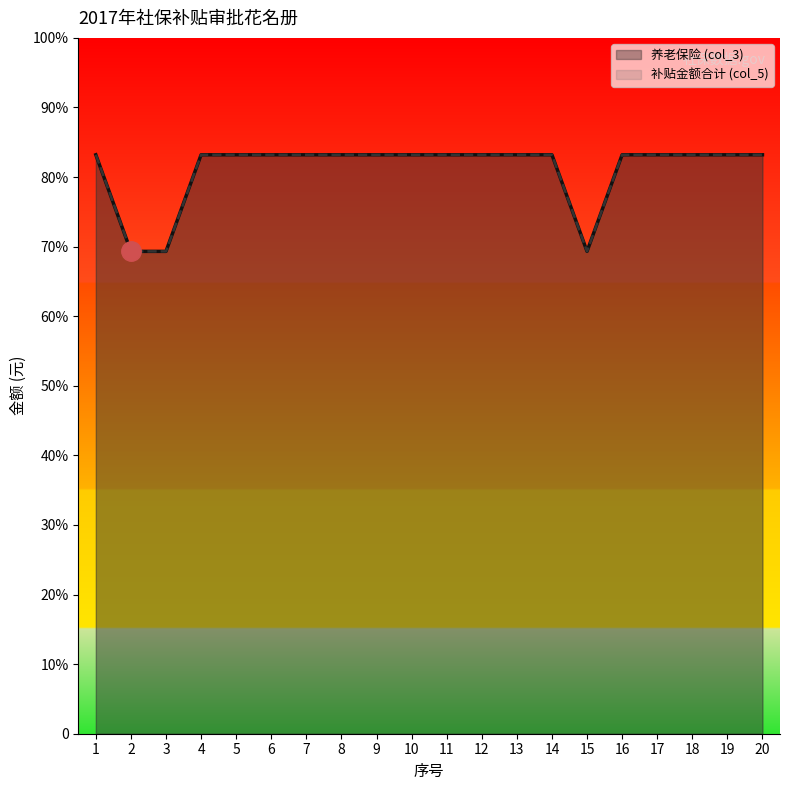

At which category is the sum across all series the highest?

1